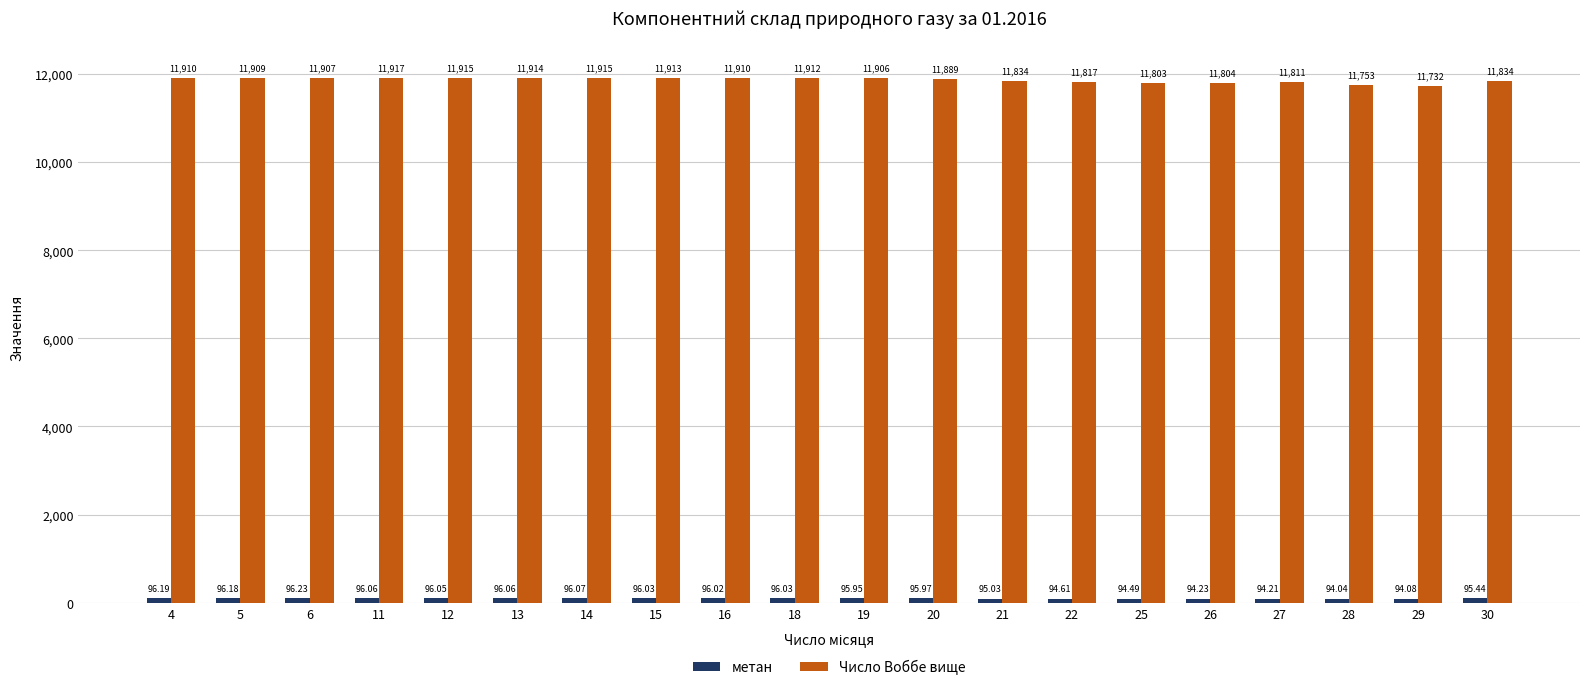

Count the number of categories in the chart.

20